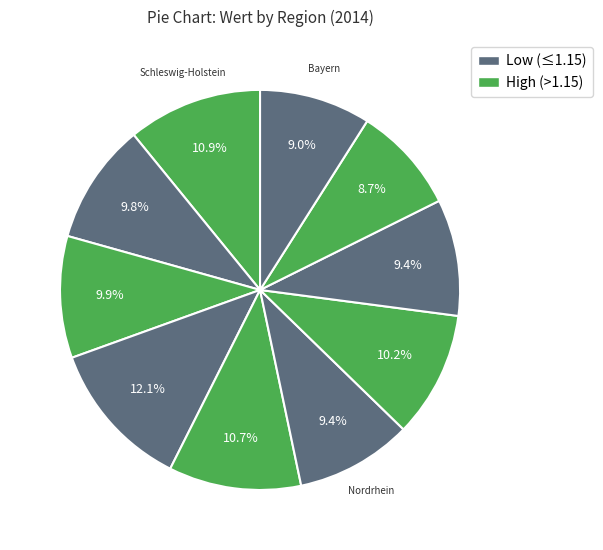

How many segments does this pie chart have?

10